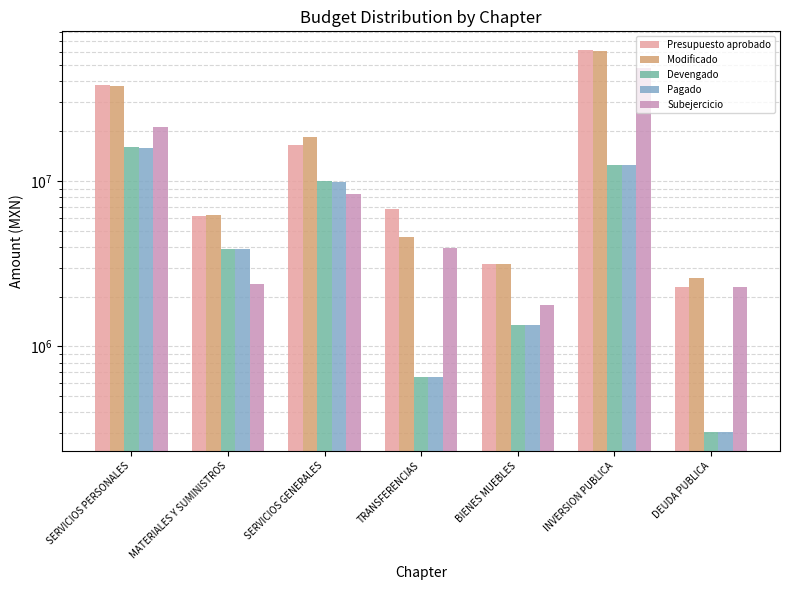

Which category has the highest value in the Subejercicio series?

INVERSION PUBLICA